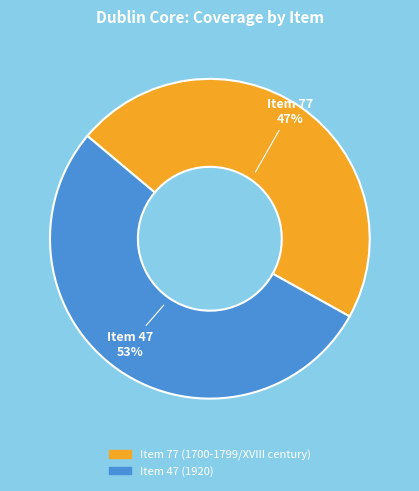

What is the ratio of the value at Item 77 (1700-1799/XVIII century) to the value at Item 47 (1920)?

0.9